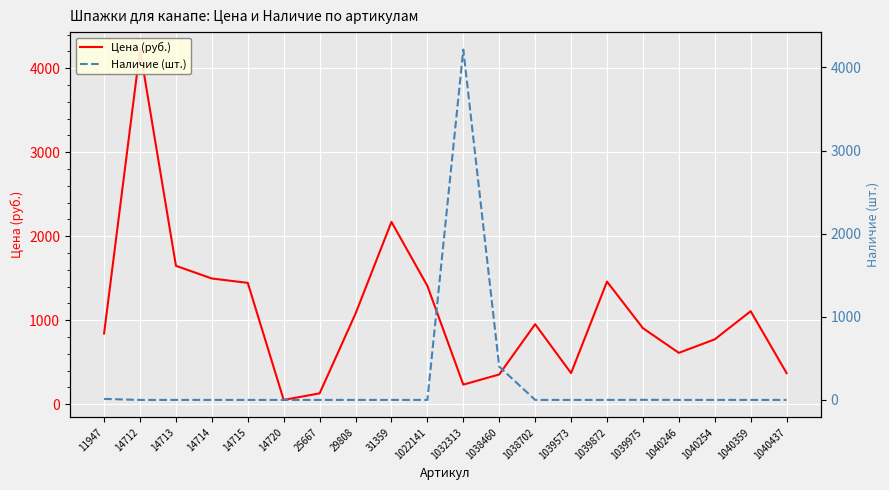

True or false: Цена (руб.) has a value of 6448 at 14712.

False